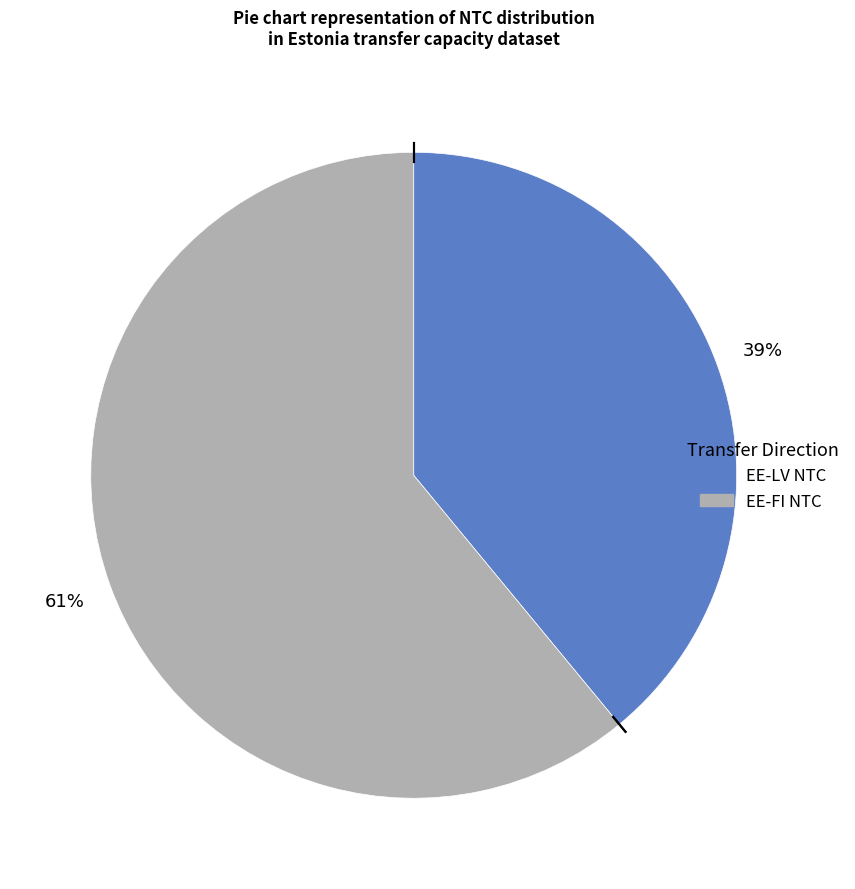

Combined, do EE-FI NTC and EE-LV NTC account for over 50%?

Yes